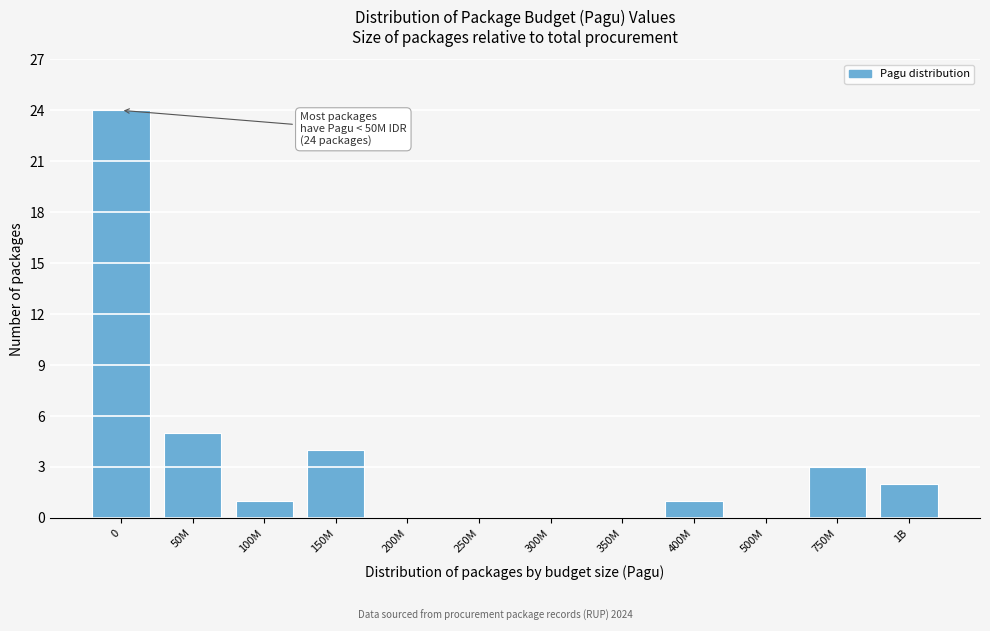

Reading left to right, what are all the values shown in this chart?

0=24	50M=5	100M=1	150M=4	200M=0	250M=0	300M=0	350M=0	400M=1	500M=0	750M=3	1B=2